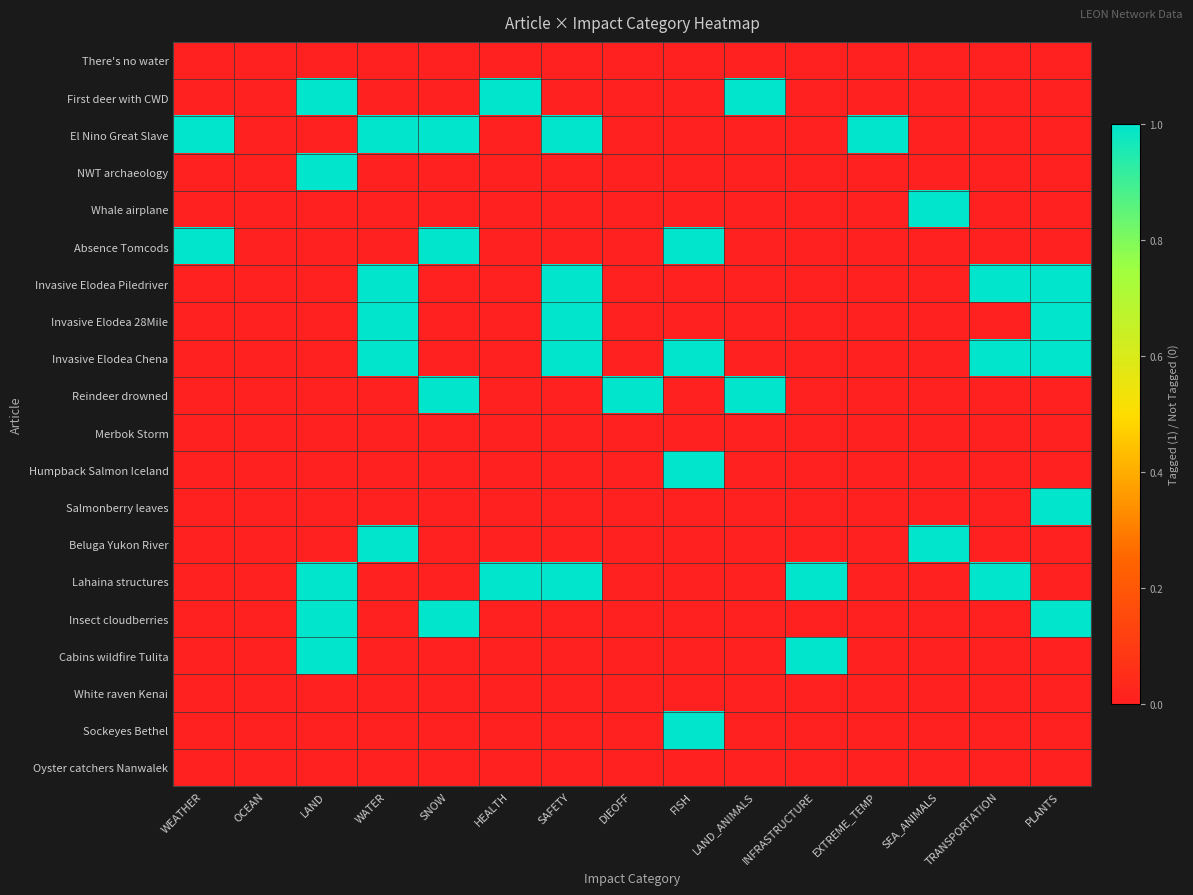

Reading left to right, transcribe all the data shown in this chart.

There's no water: WEATHER=0	OCEAN=0	LAND=0	WATER=0	SNOW=0	HEALTH=0	SAFETY=0	DIEOFF=0	FISH=0	LAND_ANIMALS=0	INFRASTRUCTURE=0	EXTREME_TEMP=0	SEA_ANIMALS=0	TRANSPORTATION=0	PLANTS=0
First deer with CWD: WEATHER=0	OCEAN=0	LAND=1	WATER=0	SNOW=0	HEALTH=1	SAFETY=0	DIEOFF=0	FISH=0	LAND_ANIMALS=1	INFRASTRUCTURE=0	EXTREME_TEMP=0	SEA_ANIMALS=0	TRANSPORTATION=0	PLANTS=0
El Nino Great Slave: WEATHER=1	OCEAN=0	LAND=0	WATER=1	SNOW=1	HEALTH=0	SAFETY=1	DIEOFF=0	FISH=0	LAND_ANIMALS=0	INFRASTRUCTURE=0	EXTREME_TEMP=1	SEA_ANIMALS=0	TRANSPORTATION=0	PLANTS=0
NWT archaeology: WEATHER=0	OCEAN=0	LAND=1	WATER=0	SNOW=0	HEALTH=0	SAFETY=0	DIEOFF=0	FISH=0	LAND_ANIMALS=0	INFRASTRUCTURE=0	EXTREME_TEMP=0	SEA_ANIMALS=0	TRANSPORTATION=0	PLANTS=0
Whale airplane: WEATHER=0	OCEAN=0	LAND=0	WATER=0	SNOW=0	HEALTH=0	SAFETY=0	DIEOFF=0	FISH=0	LAND_ANIMALS=0	INFRASTRUCTURE=0	EXTREME_TEMP=0	SEA_ANIMALS=1	TRANSPORTATION=0	PLANTS=0
Absence Tomcods: WEATHER=1	OCEAN=0	LAND=0	WATER=0	SNOW=1	HEALTH=0	SAFETY=0	DIEOFF=0	FISH=1	LAND_ANIMALS=0	INFRASTRUCTURE=0	EXTREME_TEMP=0	SEA_ANIMALS=0	TRANSPORTATION=0	PLANTS=0
Invasive Elodea Piledriver: WEATHER=0	OCEAN=0	LAND=0	WATER=1	SNOW=0	HEALTH=0	SAFETY=1	DIEOFF=0	FISH=0	LAND_ANIMALS=0	INFRASTRUCTURE=0	EXTREME_TEMP=0	SEA_ANIMALS=0	TRANSPORTATION=1	PLANTS=1
Invasive Elodea 28Mile: WEATHER=0	OCEAN=0	LAND=0	WATER=1	SNOW=0	HEALTH=0	SAFETY=1	DIEOFF=0	FISH=0	LAND_ANIMALS=0	INFRASTRUCTURE=0	EXTREME_TEMP=0	SEA_ANIMALS=0	TRANSPORTATION=0	PLANTS=1
Invasive Elodea Chena: WEATHER=0	OCEAN=0	LAND=0	WATER=1	SNOW=0	HEALTH=0	SAFETY=1	DIEOFF=0	FISH=1	LAND_ANIMALS=0	INFRASTRUCTURE=0	EXTREME_TEMP=0	SEA_ANIMALS=0	TRANSPORTATION=1	PLANTS=1
Reindeer drowned: WEATHER=0	OCEAN=0	LAND=0	WATER=0	SNOW=1	HEALTH=0	SAFETY=0	DIEOFF=1	FISH=0	LAND_ANIMALS=1	INFRASTRUCTURE=0	EXTREME_TEMP=0	SEA_ANIMALS=0	TRANSPORTATION=0	PLANTS=0
Merbok Storm: WEATHER=0	OCEAN=0	LAND=0	WATER=0	SNOW=0	HEALTH=0	SAFETY=0	DIEOFF=0	FISH=0	LAND_ANIMALS=0	INFRASTRUCTURE=0	EXTREME_TEMP=0	SEA_ANIMALS=0	TRANSPORTATION=0	PLANTS=0
Humpback Salmon Iceland: WEATHER=0	OCEAN=0	LAND=0	WATER=0	SNOW=0	HEALTH=0	SAFETY=0	DIEOFF=0	FISH=1	LAND_ANIMALS=0	INFRASTRUCTURE=0	EXTREME_TEMP=0	SEA_ANIMALS=0	TRANSPORTATION=0	PLANTS=0
Salmonberry leaves: WEATHER=0	OCEAN=0	LAND=0	WATER=0	SNOW=0	HEALTH=0	SAFETY=0	DIEOFF=0	FISH=0	LAND_ANIMALS=0	INFRASTRUCTURE=0	EXTREME_TEMP=0	SEA_ANIMALS=0	TRANSPORTATION=0	PLANTS=1
Beluga Yukon River: WEATHER=0	OCEAN=0	LAND=0	WATER=1	SNOW=0	HEALTH=0	SAFETY=0	DIEOFF=0	FISH=0	LAND_ANIMALS=0	INFRASTRUCTURE=0	EXTREME_TEMP=0	SEA_ANIMALS=1	TRANSPORTATION=0	PLANTS=0
Lahaina structures: WEATHER=0	OCEAN=0	LAND=1	WATER=0	SNOW=0	HEALTH=1	SAFETY=1	DIEOFF=0	FISH=0	LAND_ANIMALS=0	INFRASTRUCTURE=1	EXTREME_TEMP=0	SEA_ANIMALS=0	TRANSPORTATION=1	PLANTS=0
Insect cloudberries: WEATHER=0	OCEAN=0	LAND=1	WATER=0	SNOW=1	HEALTH=0	SAFETY=0	DIEOFF=0	FISH=0	LAND_ANIMALS=0	INFRASTRUCTURE=0	EXTREME_TEMP=0	SEA_ANIMALS=0	TRANSPORTATION=0	PLANTS=1
Cabins wildfire Tulita: WEATHER=0	OCEAN=0	LAND=1	WATER=0	SNOW=0	HEALTH=0	SAFETY=0	DIEOFF=0	FISH=0	LAND_ANIMALS=0	INFRASTRUCTURE=1	EXTREME_TEMP=0	SEA_ANIMALS=0	TRANSPORTATION=0	PLANTS=0
White raven Kenai: WEATHER=0	OCEAN=0	LAND=0	WATER=0	SNOW=0	HEALTH=0	SAFETY=0	DIEOFF=0	FISH=0	LAND_ANIMALS=0	INFRASTRUCTURE=0	EXTREME_TEMP=0	SEA_ANIMALS=0	TRANSPORTATION=0	PLANTS=0
Sockeyes Bethel: WEATHER=0	OCEAN=0	LAND=0	WATER=0	SNOW=0	HEALTH=0	SAFETY=0	DIEOFF=0	FISH=1	LAND_ANIMALS=0	INFRASTRUCTURE=0	EXTREME_TEMP=0	SEA_ANIMALS=0	TRANSPORTATION=0	PLANTS=0
Oyster catchers Nanwalek: WEATHER=0	OCEAN=0	LAND=0	WATER=0	SNOW=0	HEALTH=0	SAFETY=0	DIEOFF=0	FISH=0	LAND_ANIMALS=0	INFRASTRUCTURE=0	EXTREME_TEMP=0	SEA_ANIMALS=0	TRANSPORTATION=0	PLANTS=0